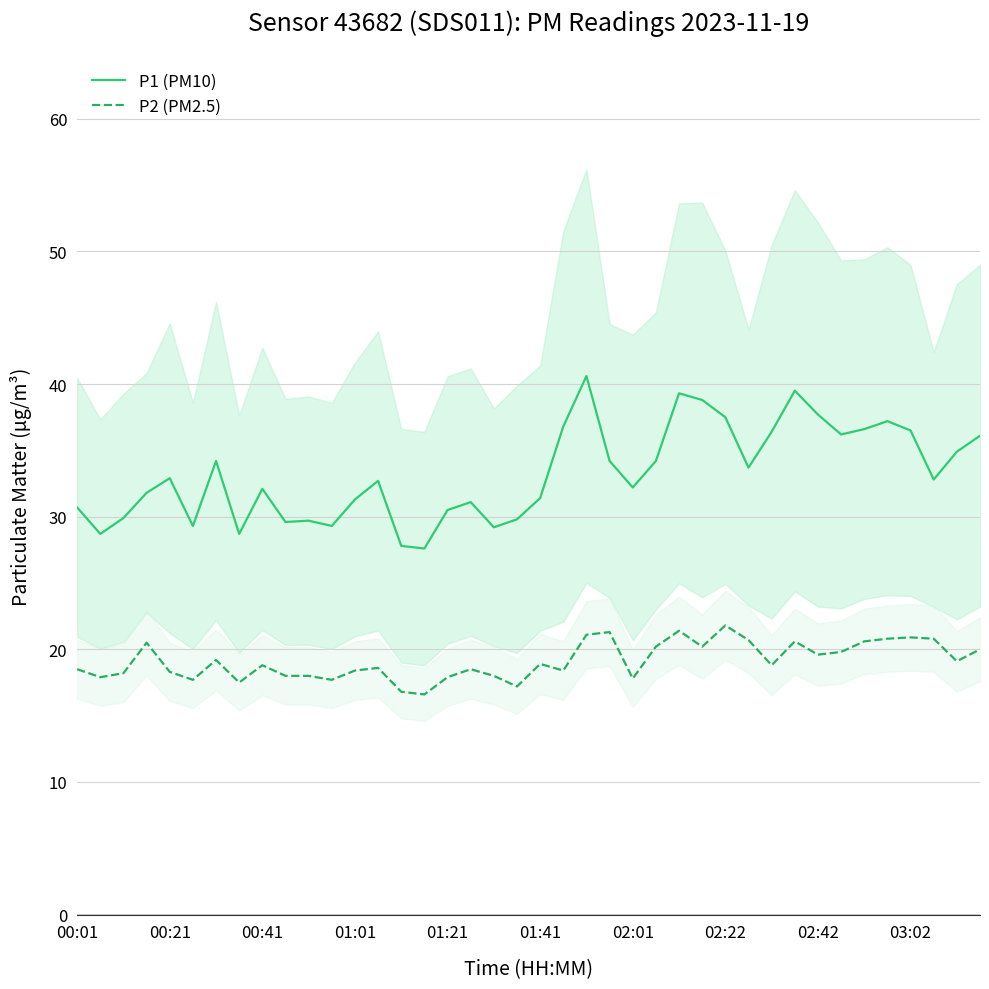

What is the minimum value for P2 (PM2.5)?

16.6